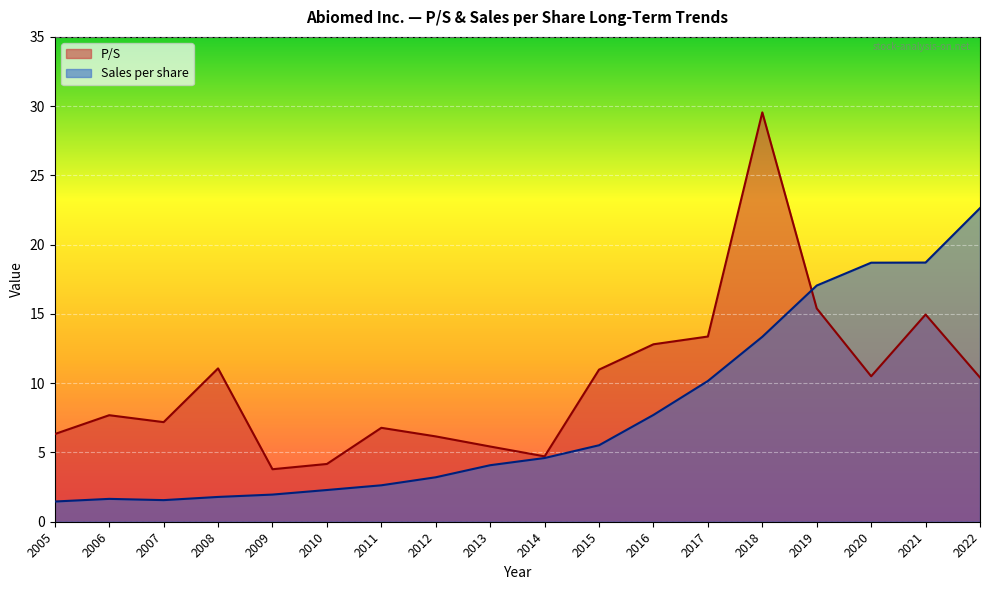

How many interior local valleys does the Sales per share series have?

1